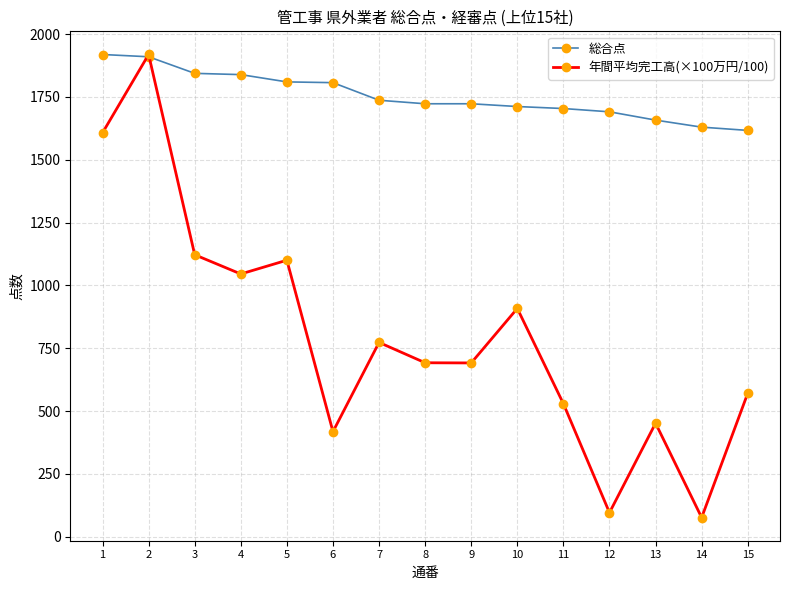

What is the sum of all 総合点 values?

26324.0